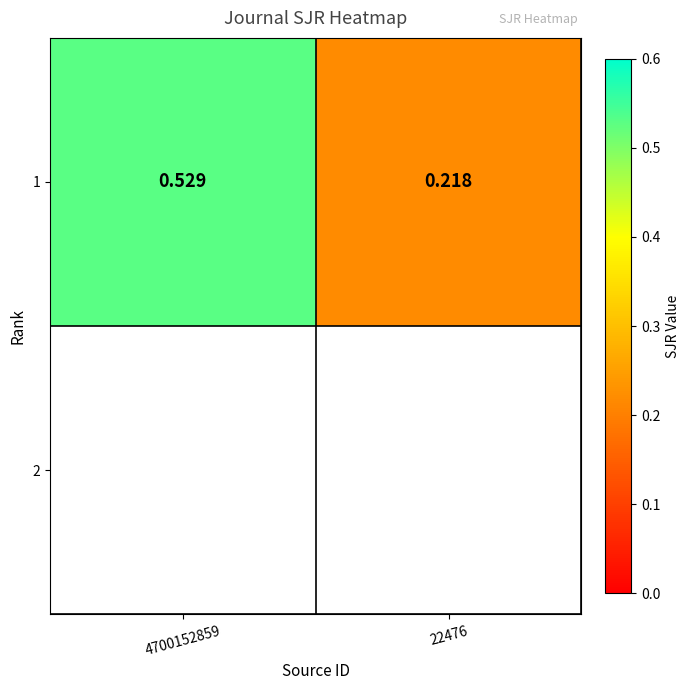

What value does the data have at 4700152859?

0.5